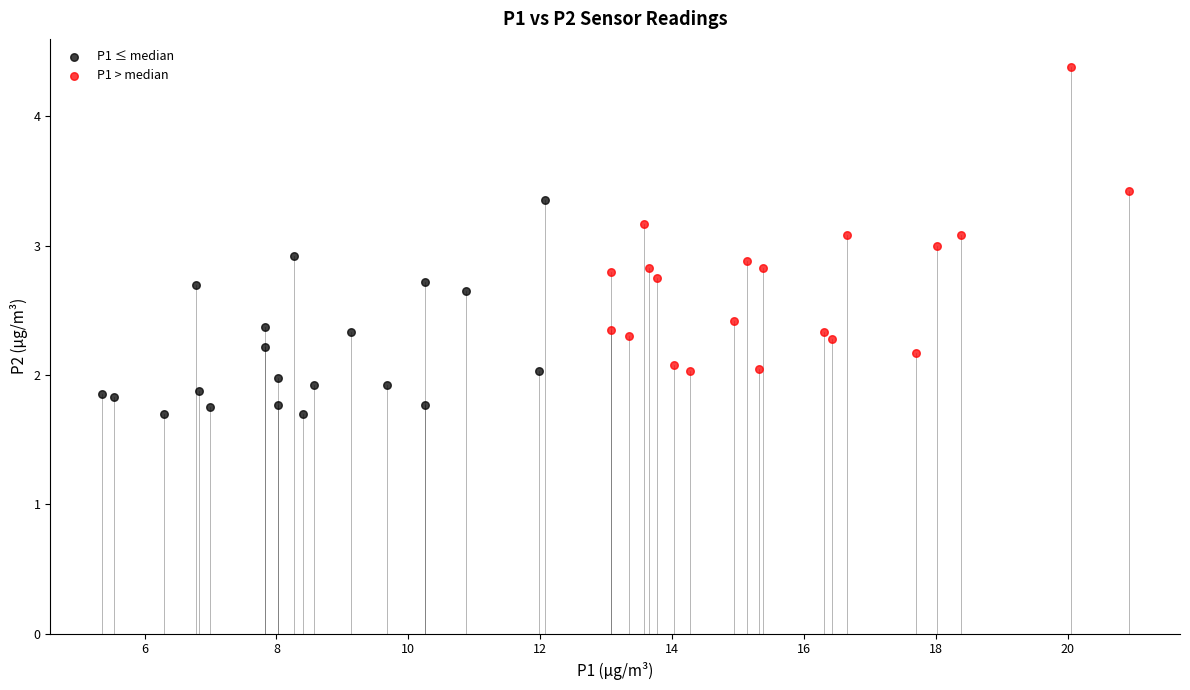

Which series reaches the minimum Y coordinate?

P1 ≤ median